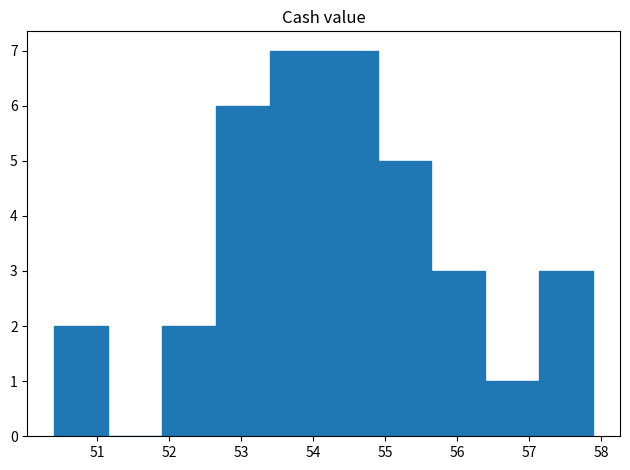

How tall is the bar that spans 52.7 to 53.4 on the x-axis? Neither the bar edges nor the heights are printed on the chart, so give them approximately, as read against the axes.

6